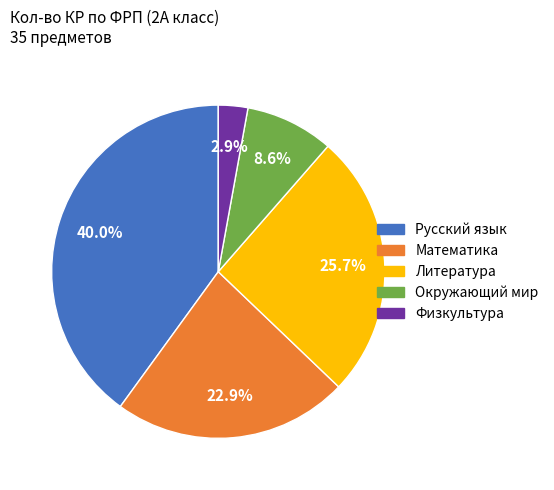

Rank the categories by value from highest to lowest.

Русский язык, Литература, Математика, Окружающий мир, Физкультура